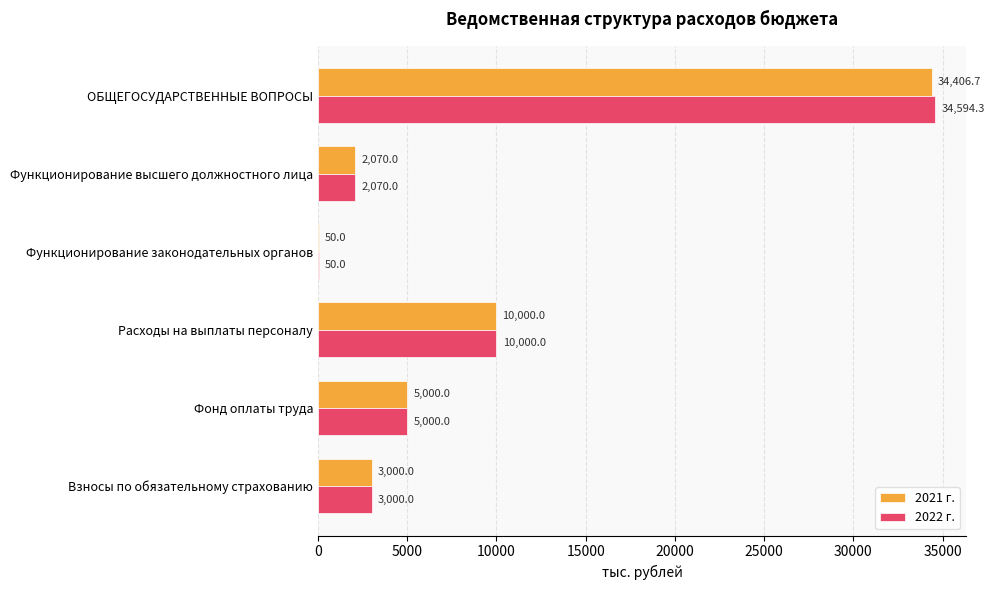

At which label is 2022 г. closest to 17322?

Расходы на выплаты персоналу